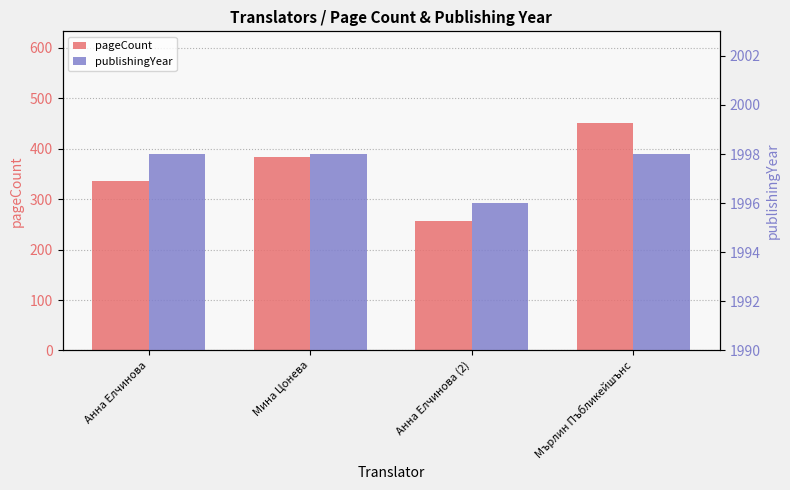

Is it true that pageCount equals 452 at Мърлин Пъбликейшънс?

True